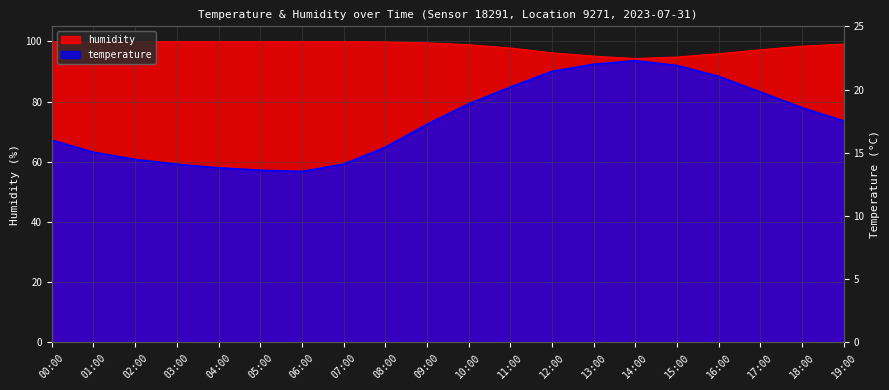

What is the difference between the temperature values at 04:00 and 05:00?

0.8